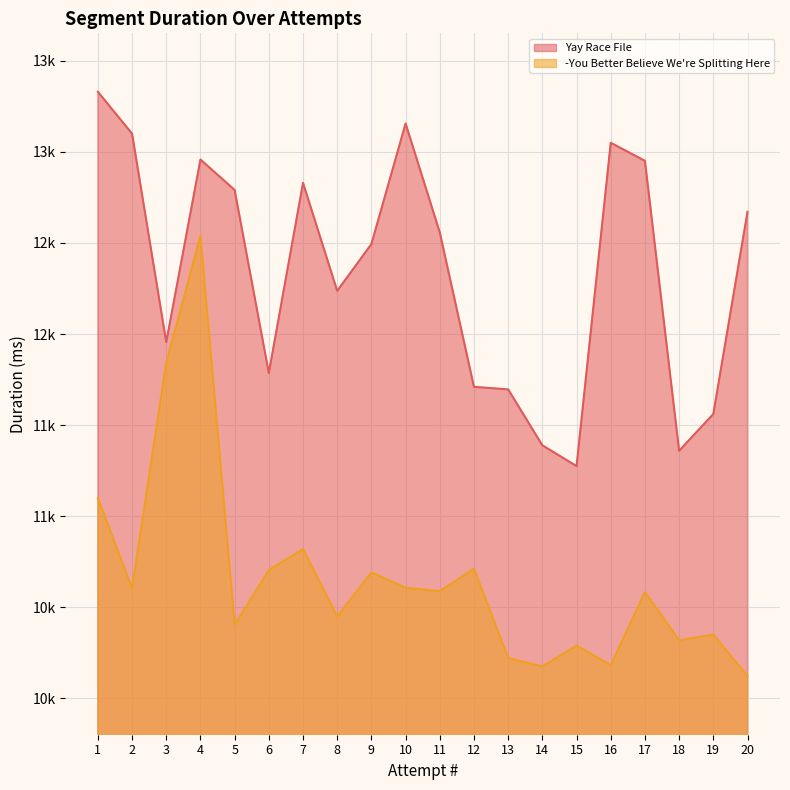

Which has a higher value, 20 or 19?

20